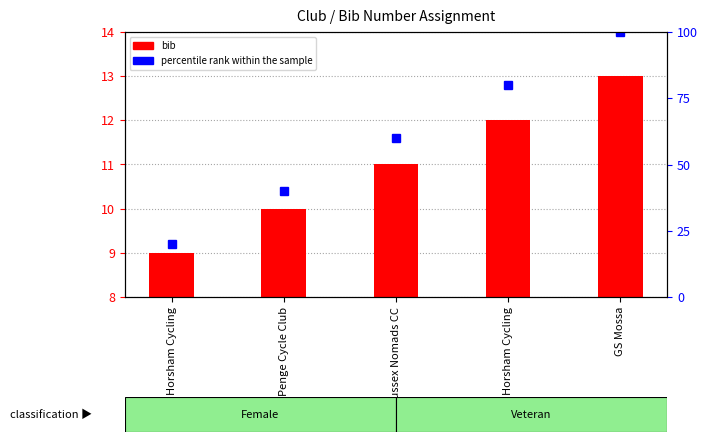

The value at Penge Cycle Club is 14. True or false?

False